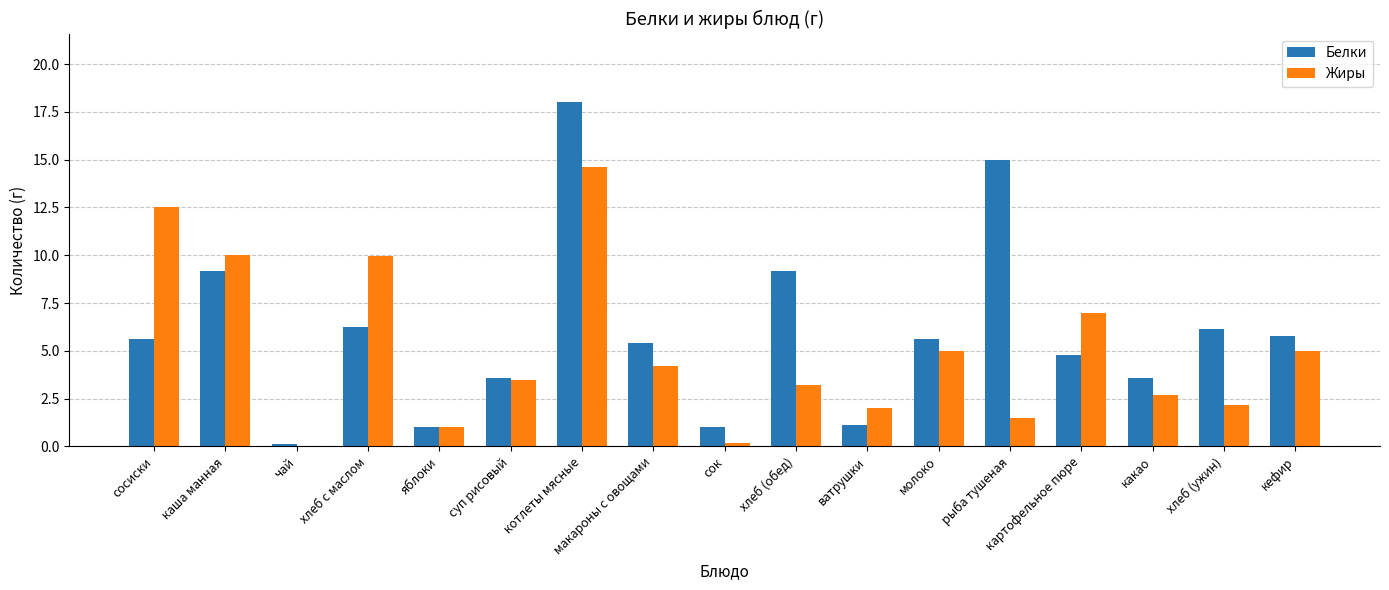

How many groups of bars are there?

17